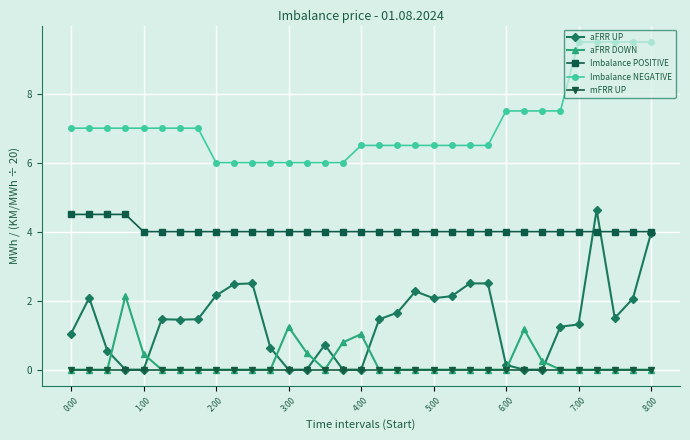

What are all the series names shown in the legend?

aFRR UP, aFRR DOWN, Imbalance POSITIVE, Imbalance NEGATIVE, mFRR UP